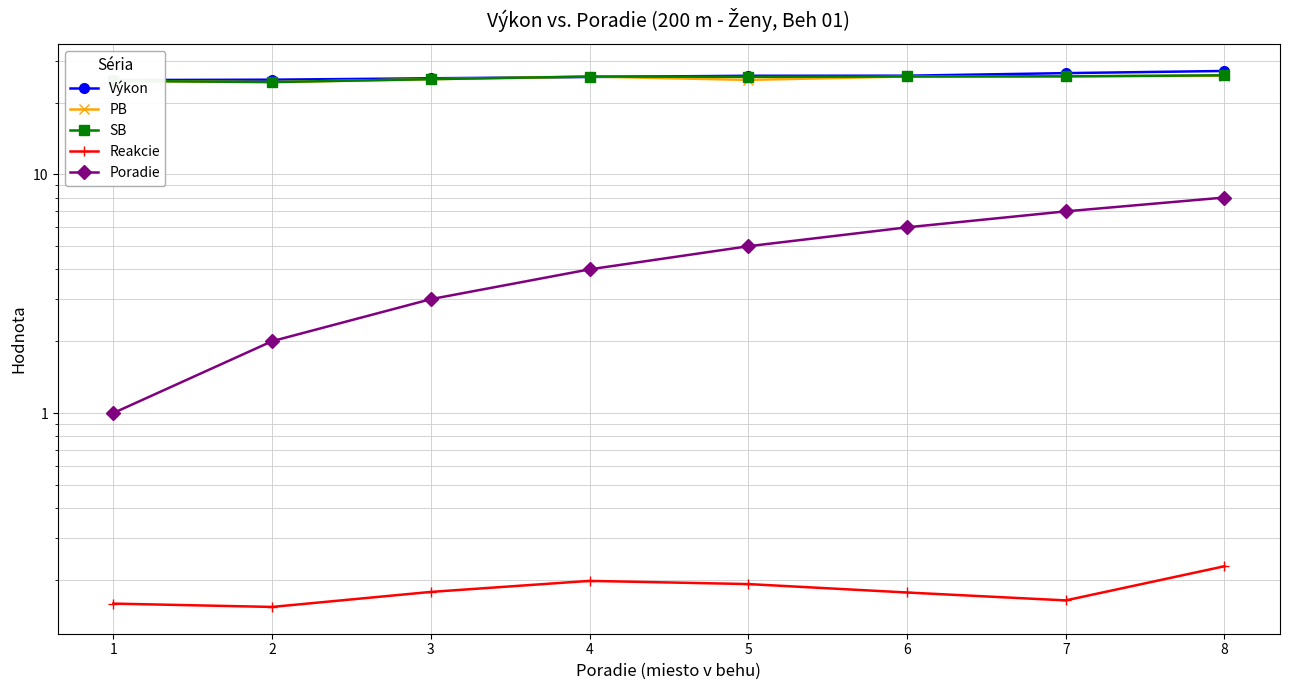

True or false: Poradie has more than 0 interior local peaks.

False